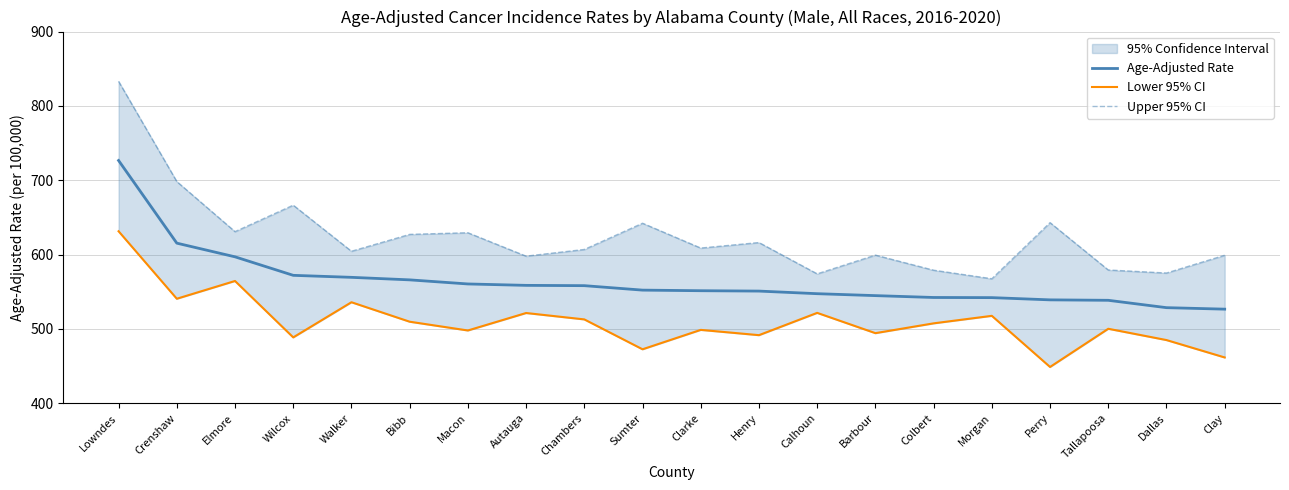

The Lower 95% CI series shows 500.1 at Tallapoosa. True or false?

True